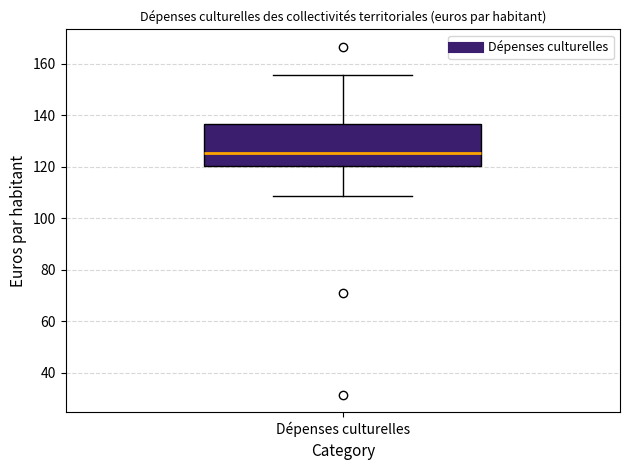

Transcribe this box plot: give where the median line is, the range the box spans, and where the two whiskers end, as read against the y-axis. The values are not printed on the chart, so give them approximately, as read against the axis.

median 126, box 120 to 136, whiskers 108 to 156